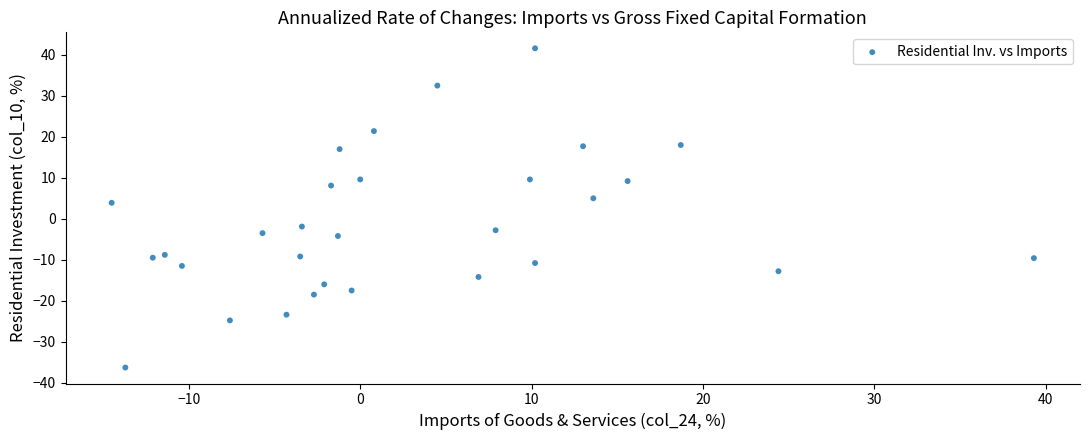

What is the range of Y values (max minus min)?

77.9